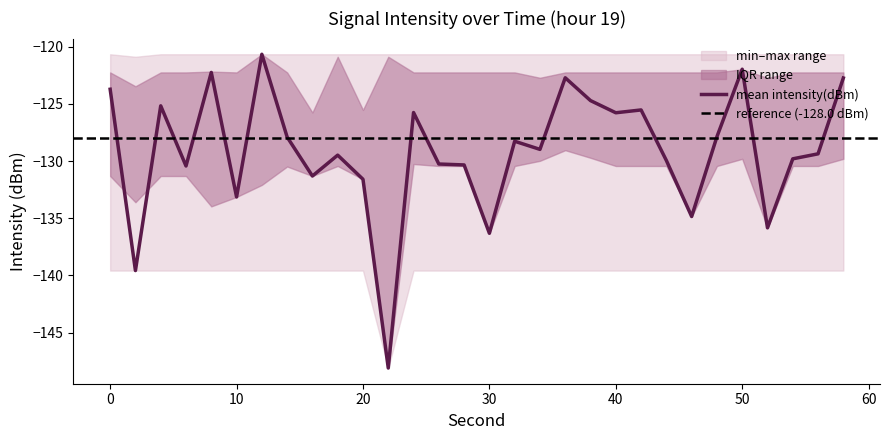

How many data points does each series have?

30